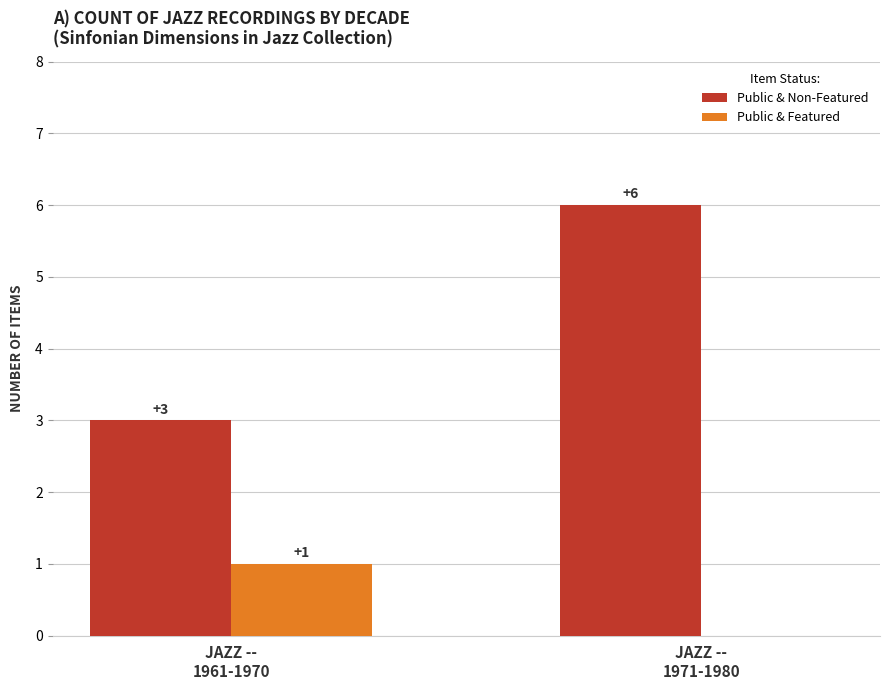

Does the chart contain stacked bars?

No